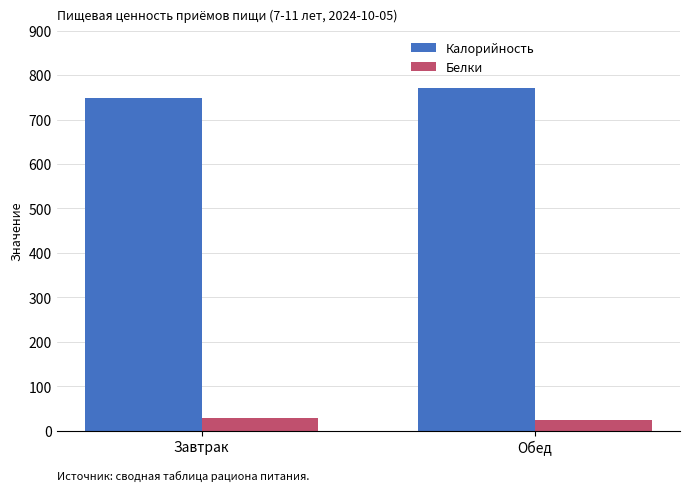

What is the value of the Белки bar at the 2nd from the left?

24.5